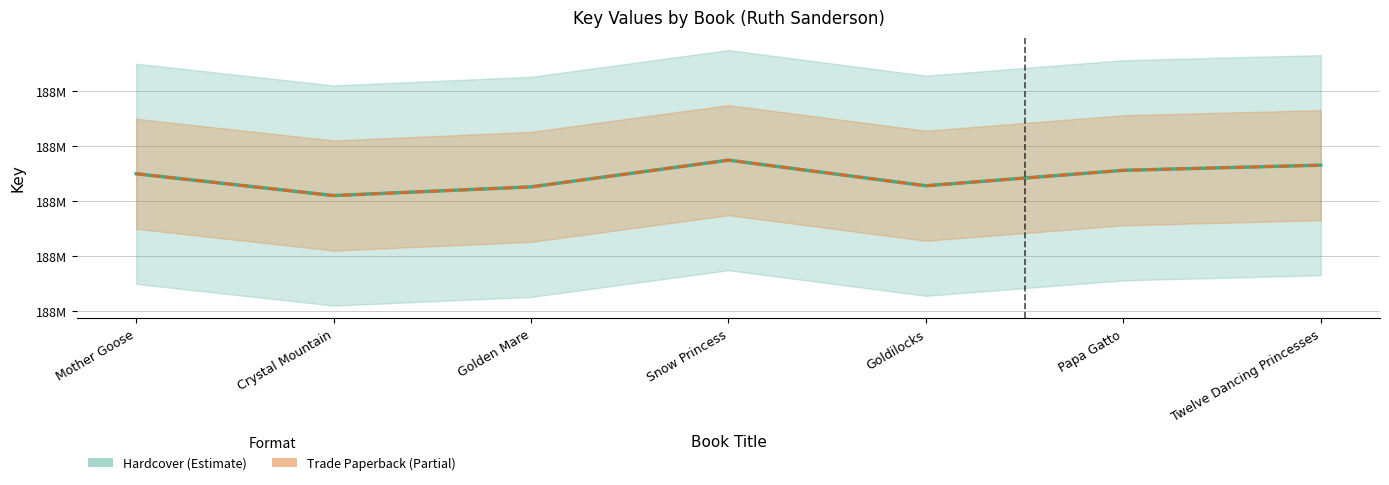

At which category is the sum across all series the highest?

Snow Princess